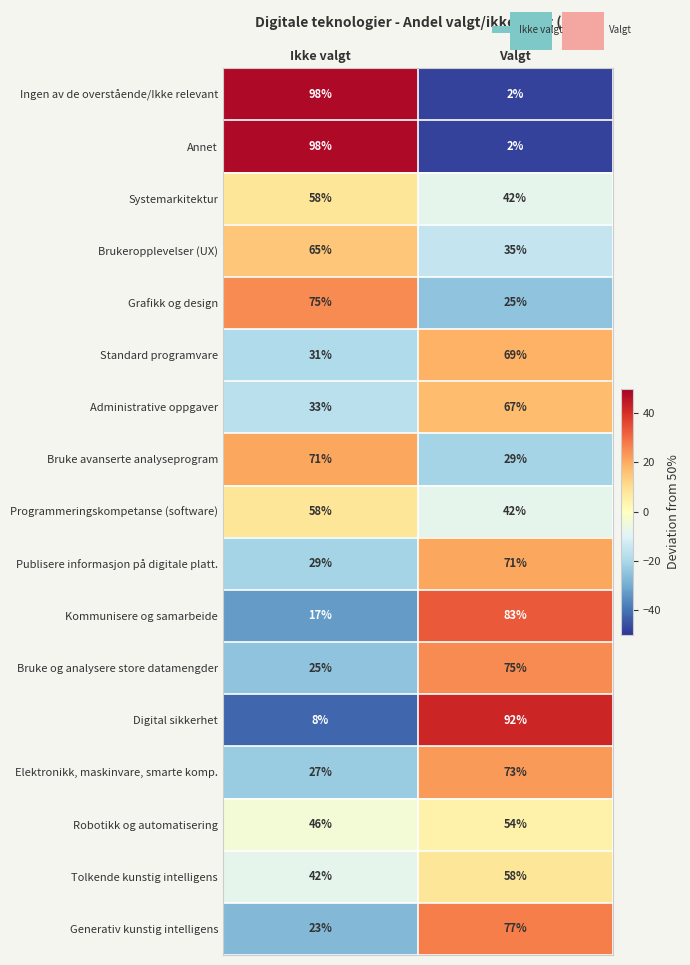

How many data points in Kommunisere og samarbeide are less than 33?

1